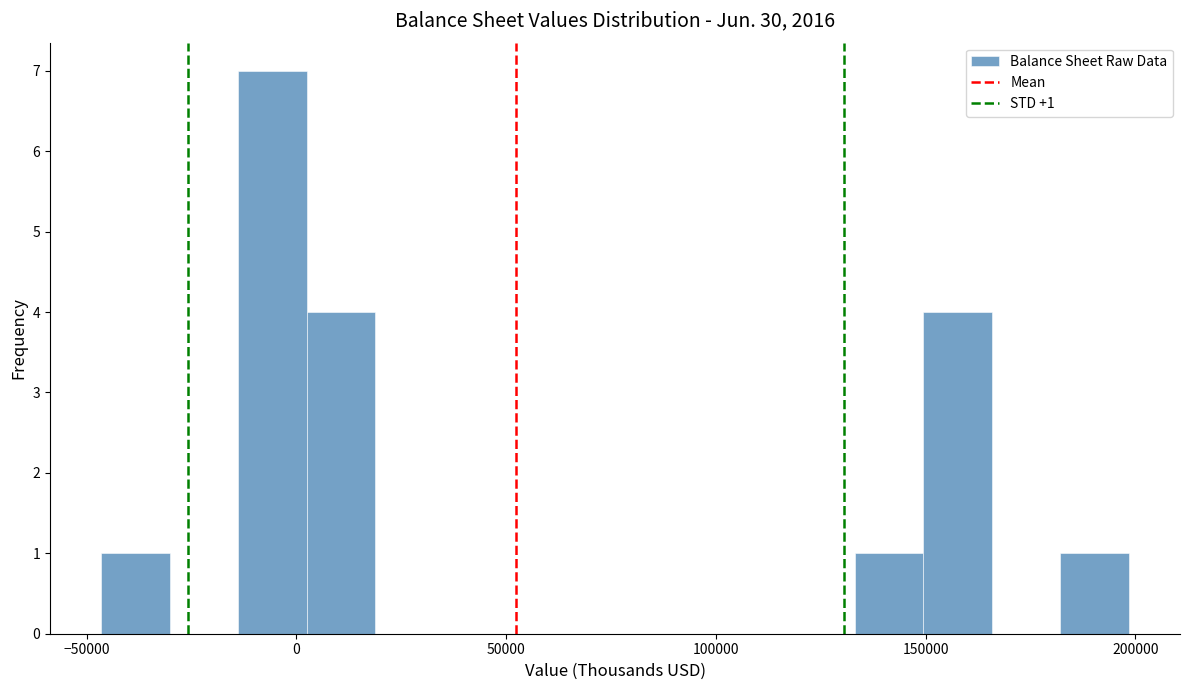

Read against the x-axis, roughly where is the centre of the tallest bar?

-5000